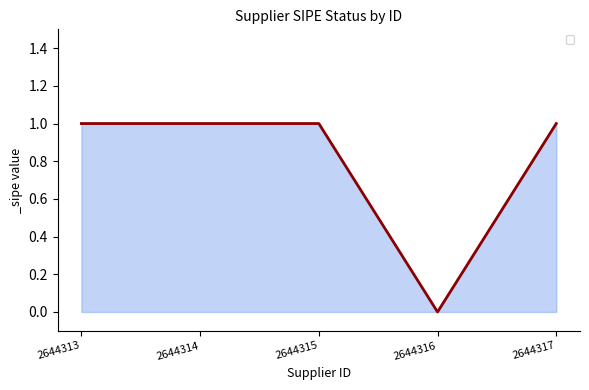

Which label corresponds to the smallest value in the chart?

2644316